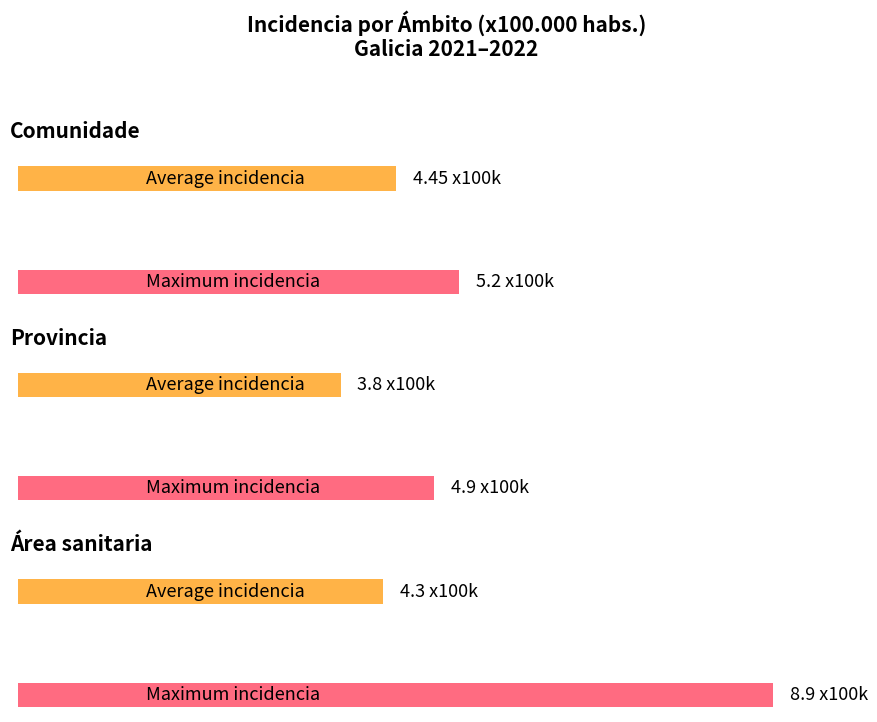

What is the approximate value of Área sanitaria at 2021?

4.3